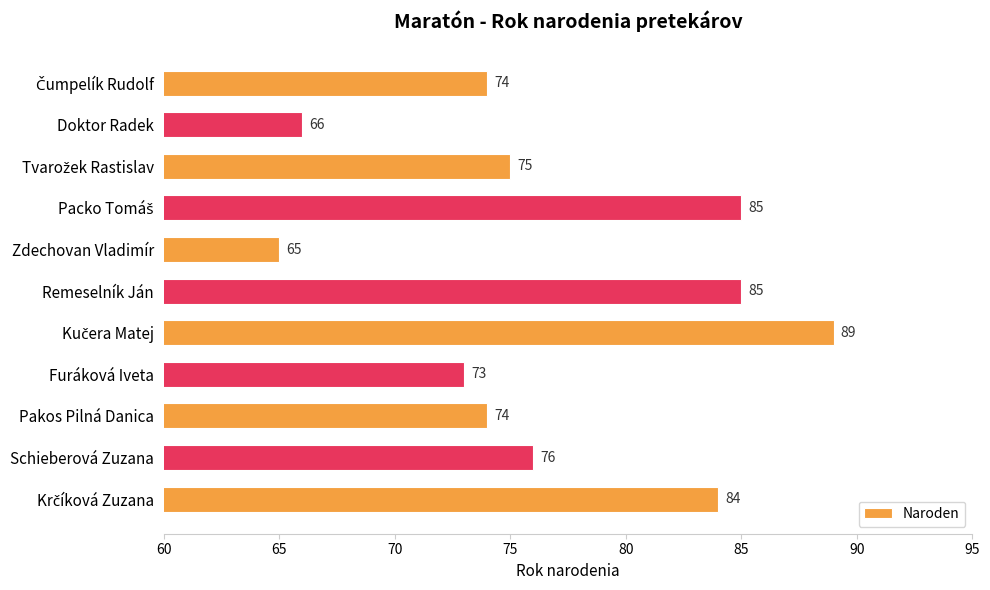

Is it true that the value at Remeselník Ján is 42?

False